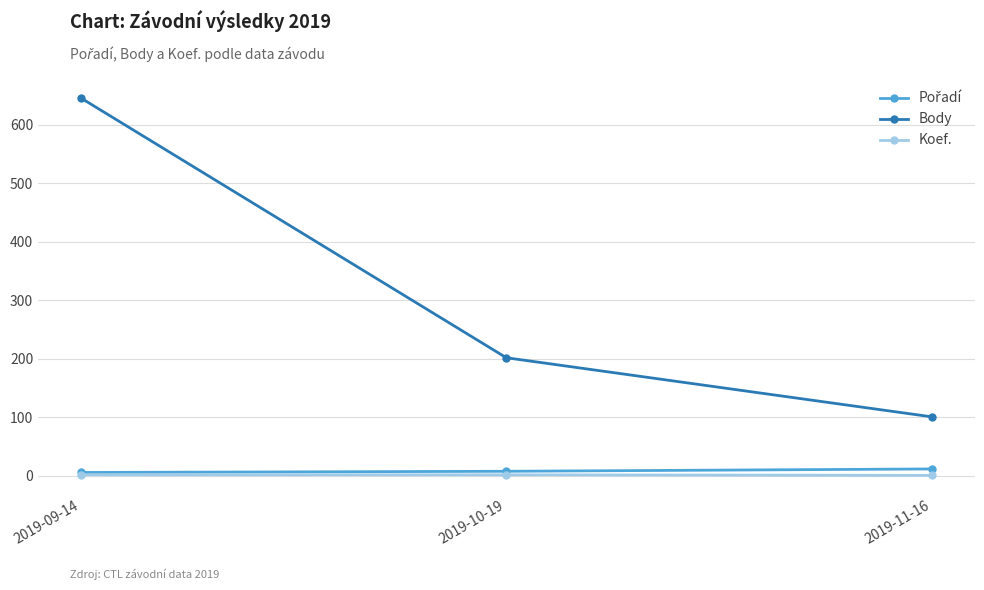

What value does the Koef. series have at 2019-09-14?

2